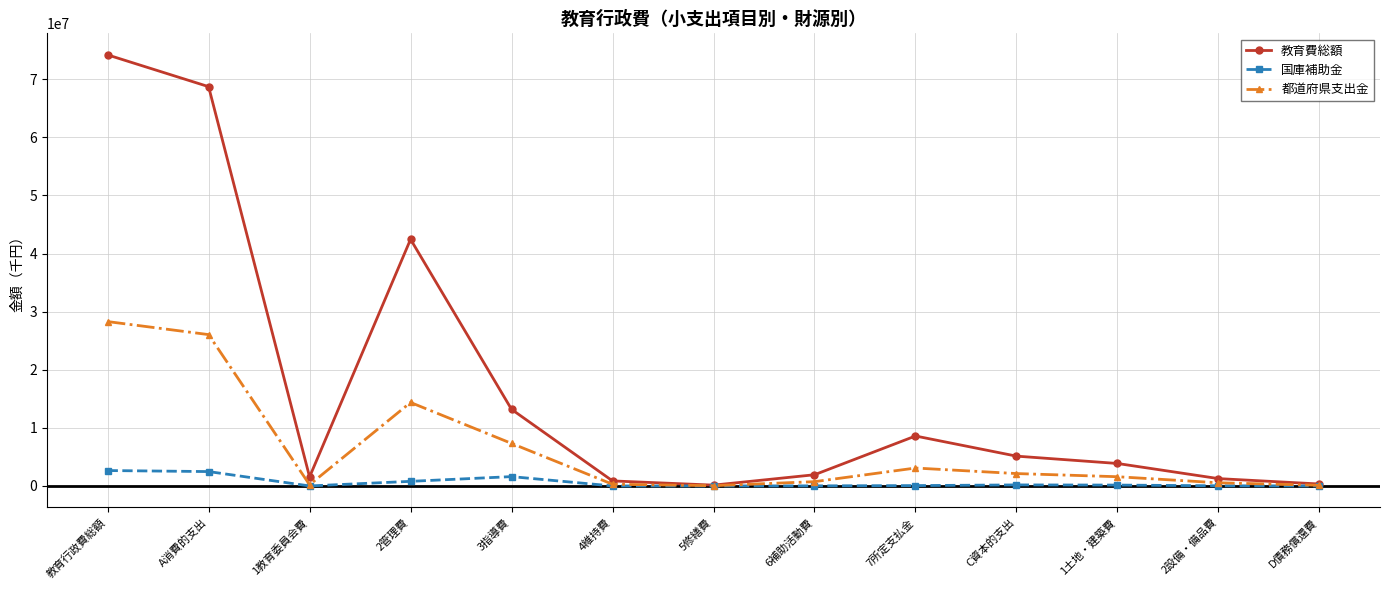

List the series in order of their overall mean, highest first.

教育費総額, 都道府県支出金, 国庫補助金